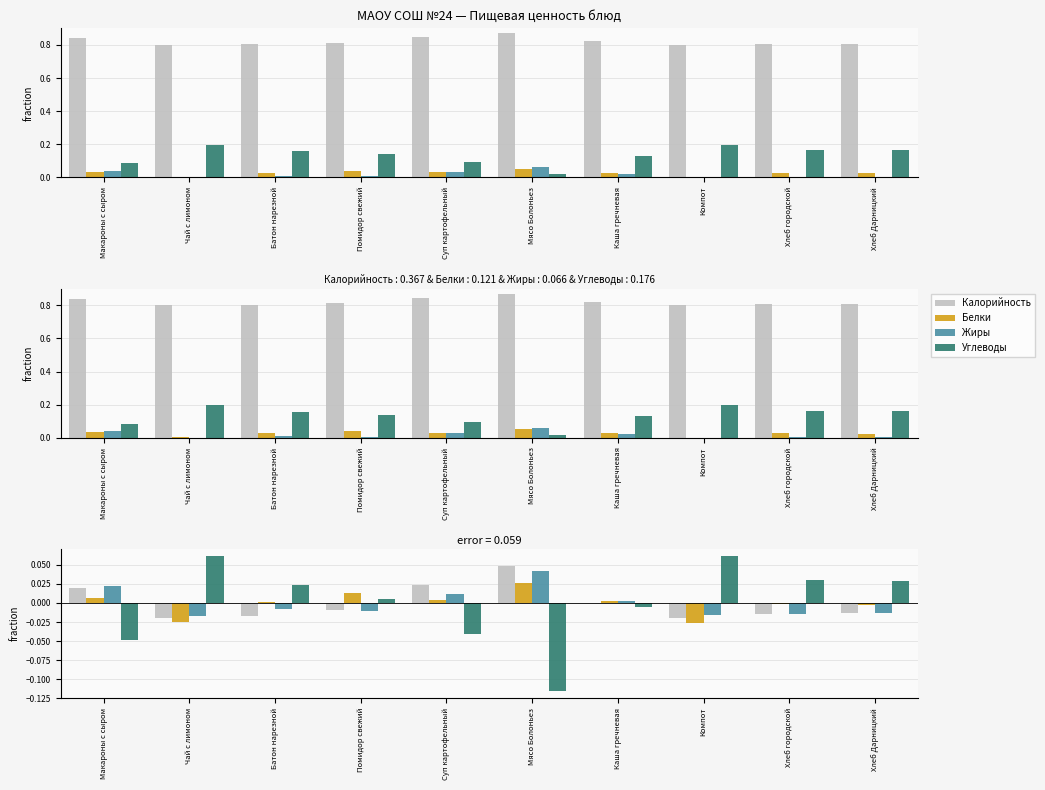

At which category does the chart reach its peak across all series?

Чай с лимоном